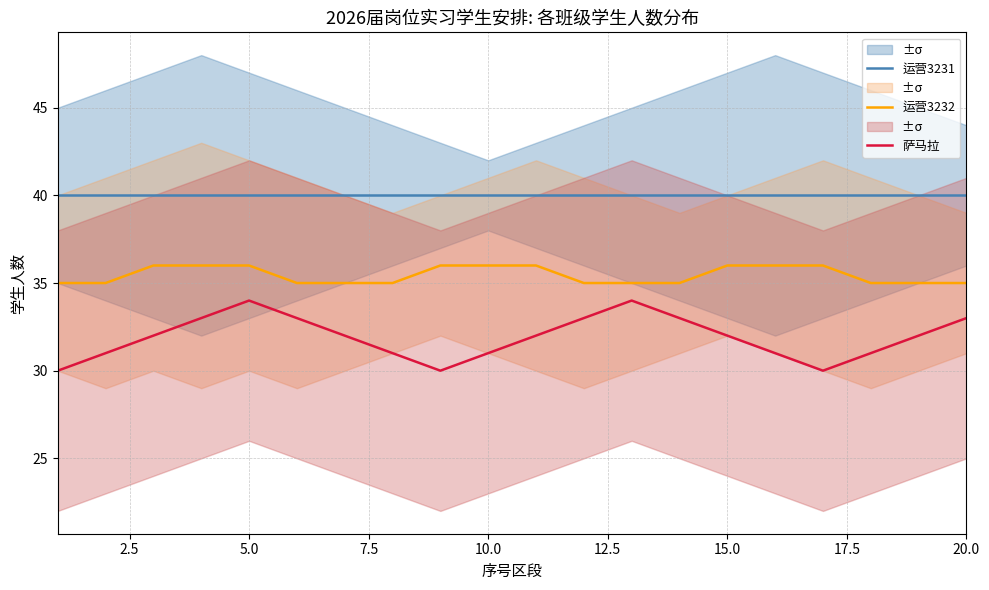

True or false: 萨马拉 has a value of 31 at 10.0.

True